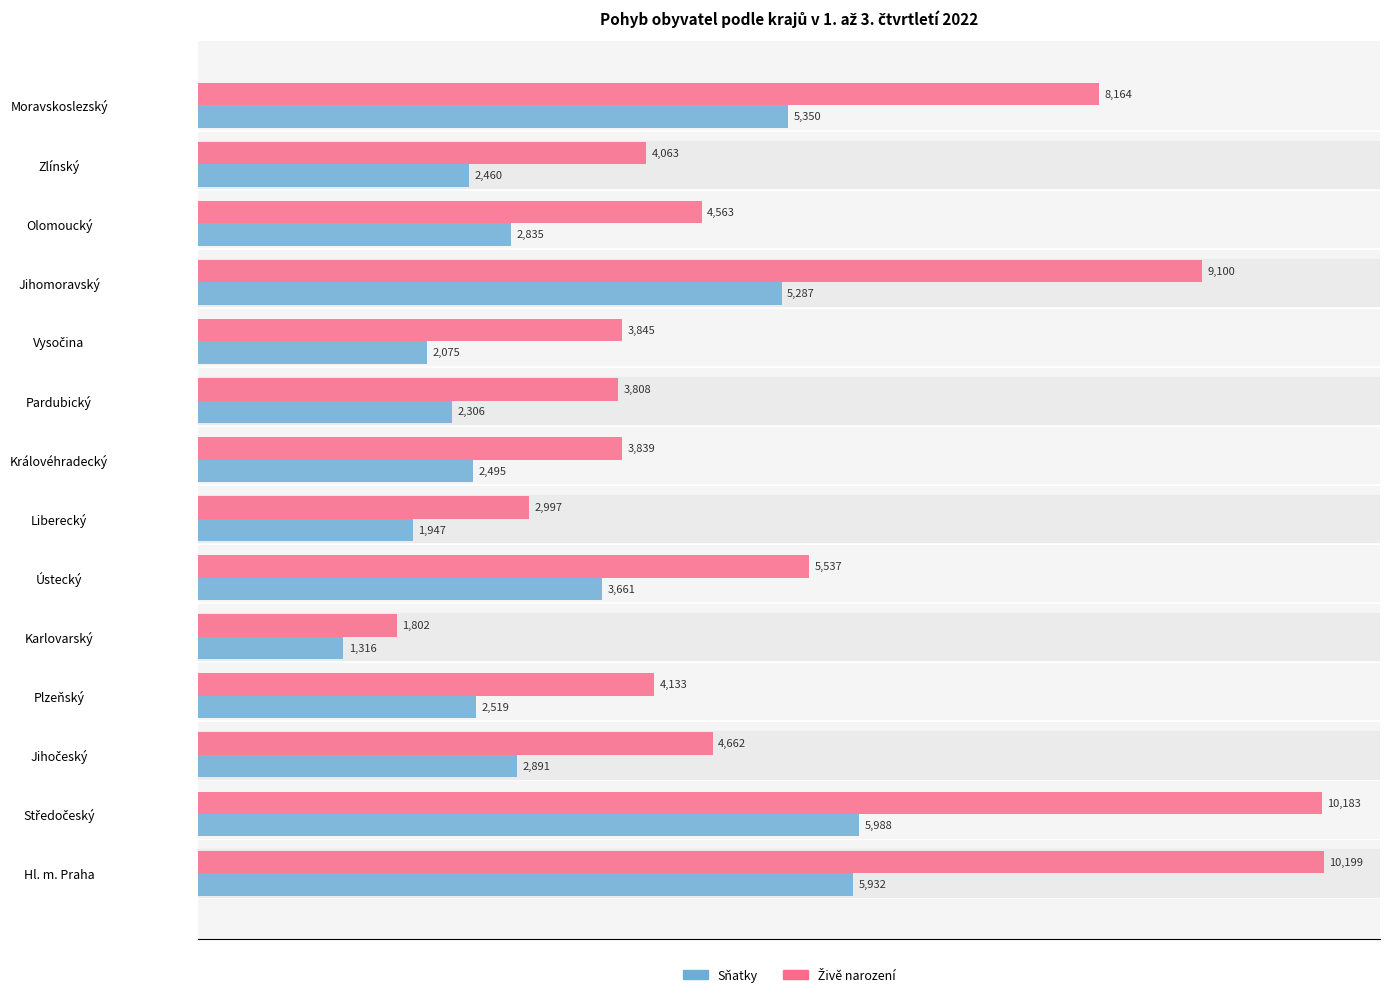

What is the difference between the second highest and minimum values in the Sňatky series?

4616